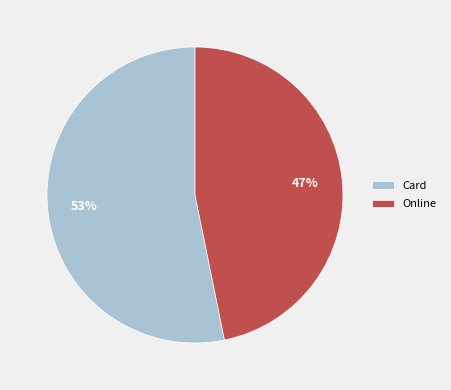

Does Online represent more than half of the total?

No